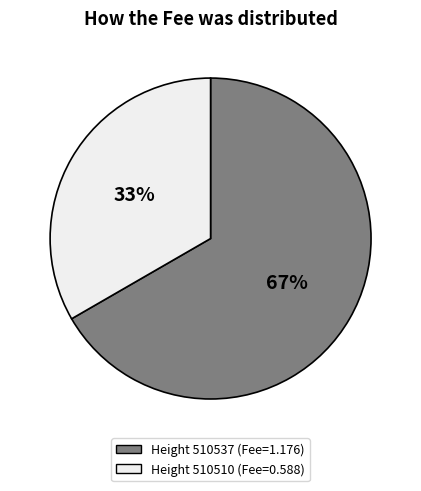

To the nearest percent, what is the average slice percentage?

50%